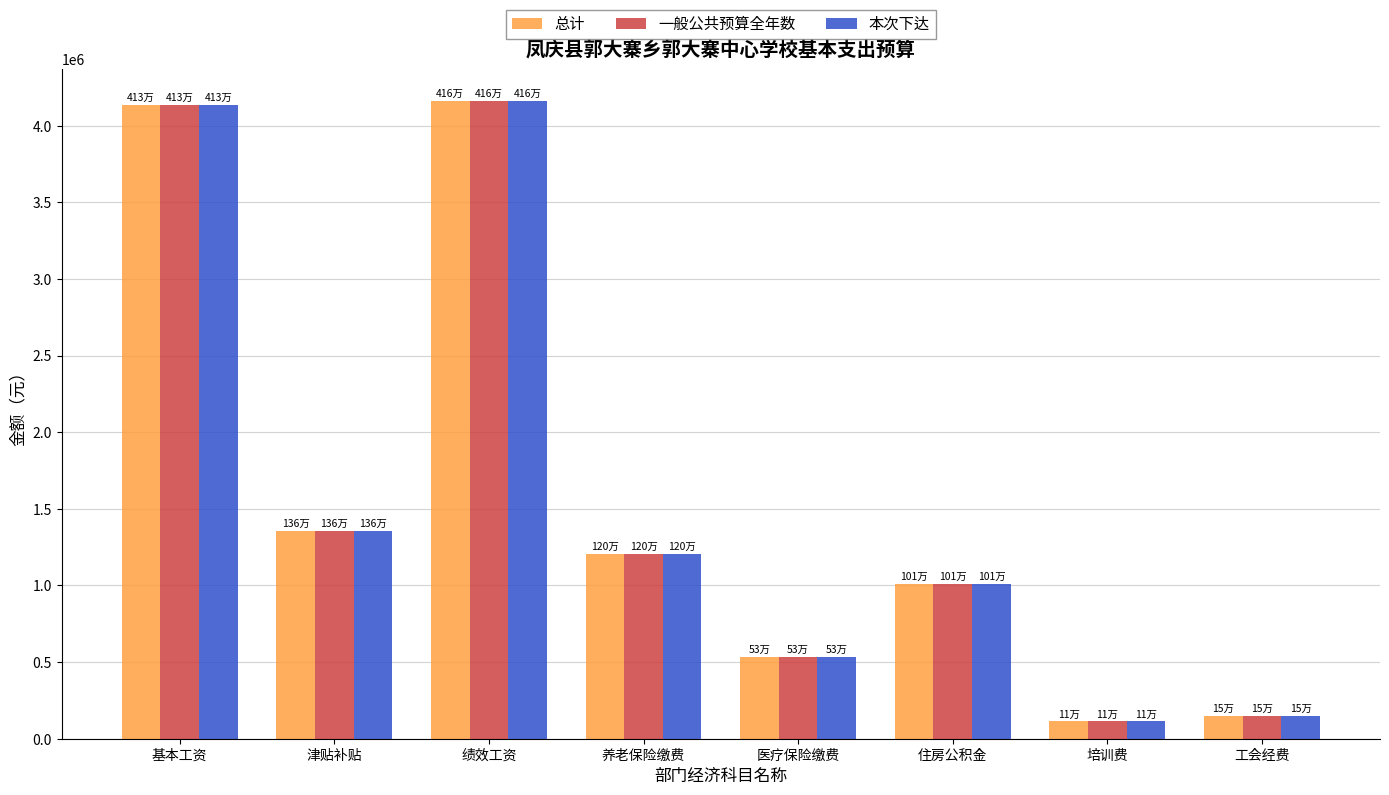

Reading left to right, list all the values displayed in this chart.

总计: 基本工资=4133028.0	津贴补贴=1355196.0	绩效工资=4161816.0	养老保险缴费=1203264.0	医疗保险缴费=533948.4	住房公积金=1008936.0	培训费=112806.0	工会经费=150408.0
一般公共预算全年数: 基本工资=4133028.0	津贴补贴=1355196.0	绩效工资=4161816.0	养老保险缴费=1203264.0	医疗保险缴费=533948.4	住房公积金=1008936.0	培训费=112806.0	工会经费=150408.0
本次下达: 基本工资=4133028.0	津贴补贴=1355196.0	绩效工资=4161816.0	养老保险缴费=1203264.0	医疗保险缴费=533948.4	住房公积金=1008936.0	培训费=112806.0	工会经费=150408.0